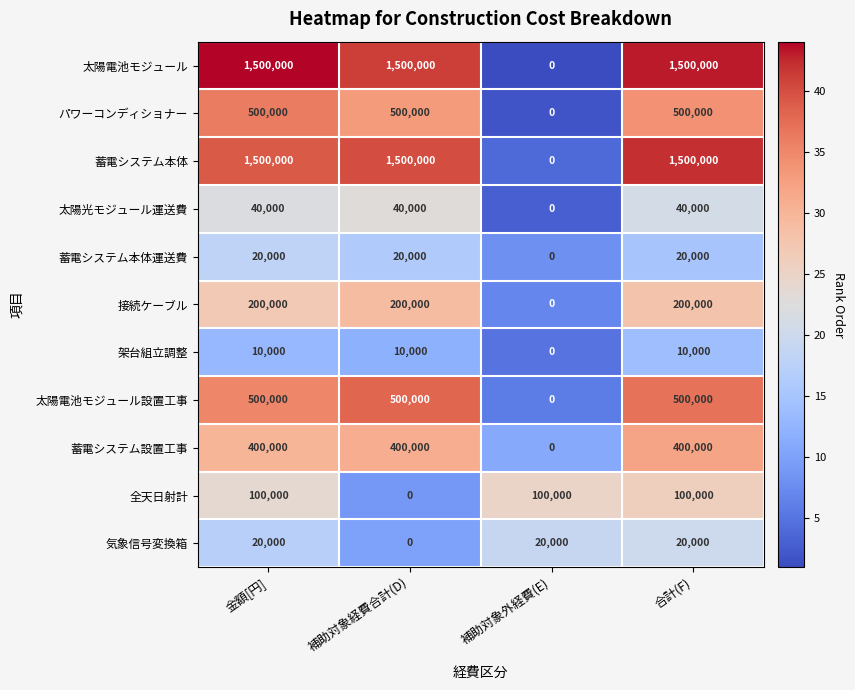

Is the value of 接続ケーブル at 合計(F) greater than the value of 太陽電池モジュール at 補助対象経費合計(D)?

No